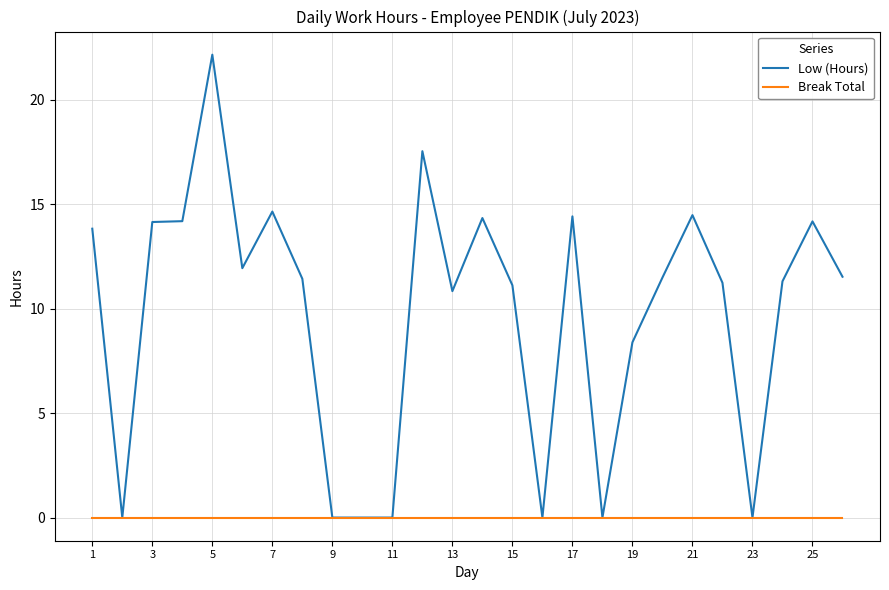

Which series has the largest total across all categories?

Low (Hours)